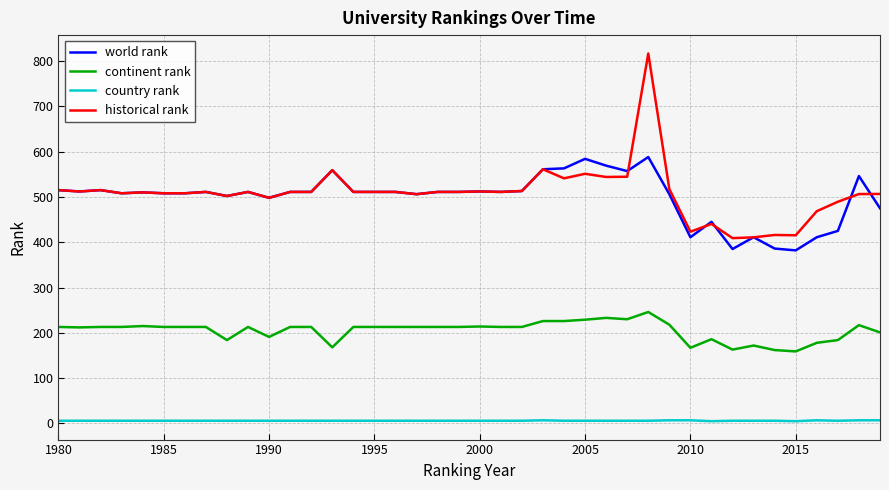

True or false: continent rank and world rank intersect in this chart.

False